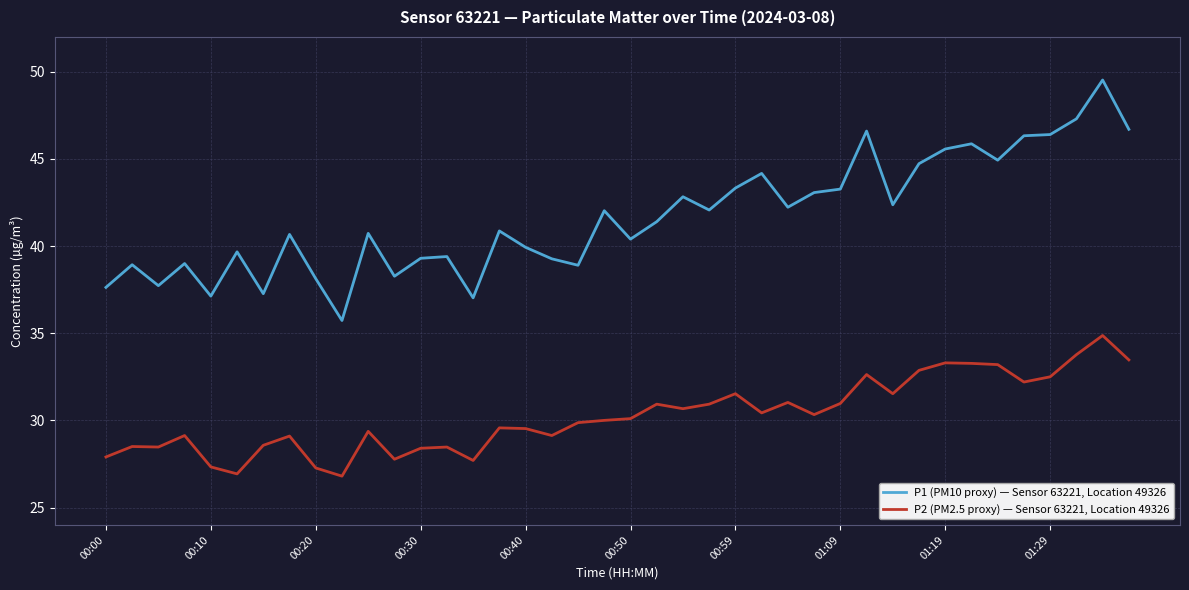

Which series has the largest total across all categories?

P1 (PM10 proxy) — Sensor 63221, Location 49326